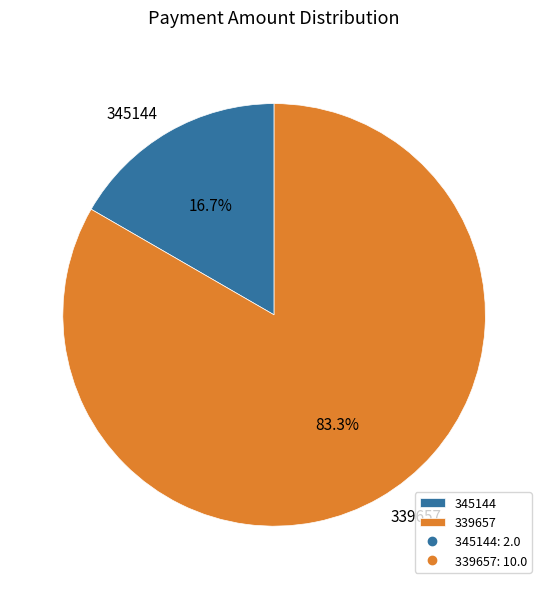

How many slices are in this pie chart?

2